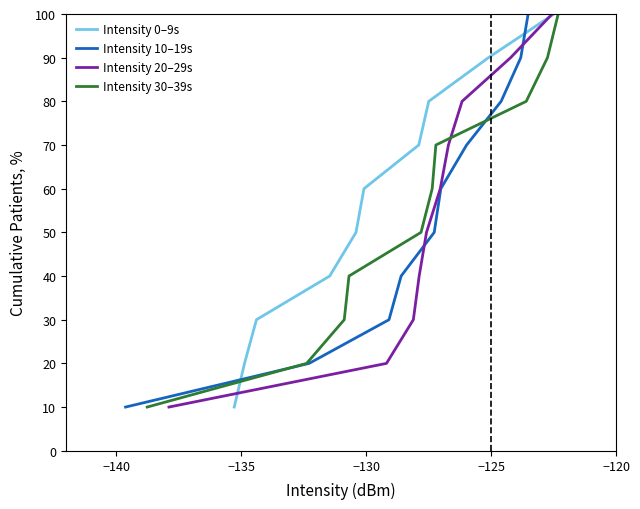

What is the highest value of the Intensity 0–9s series?

100